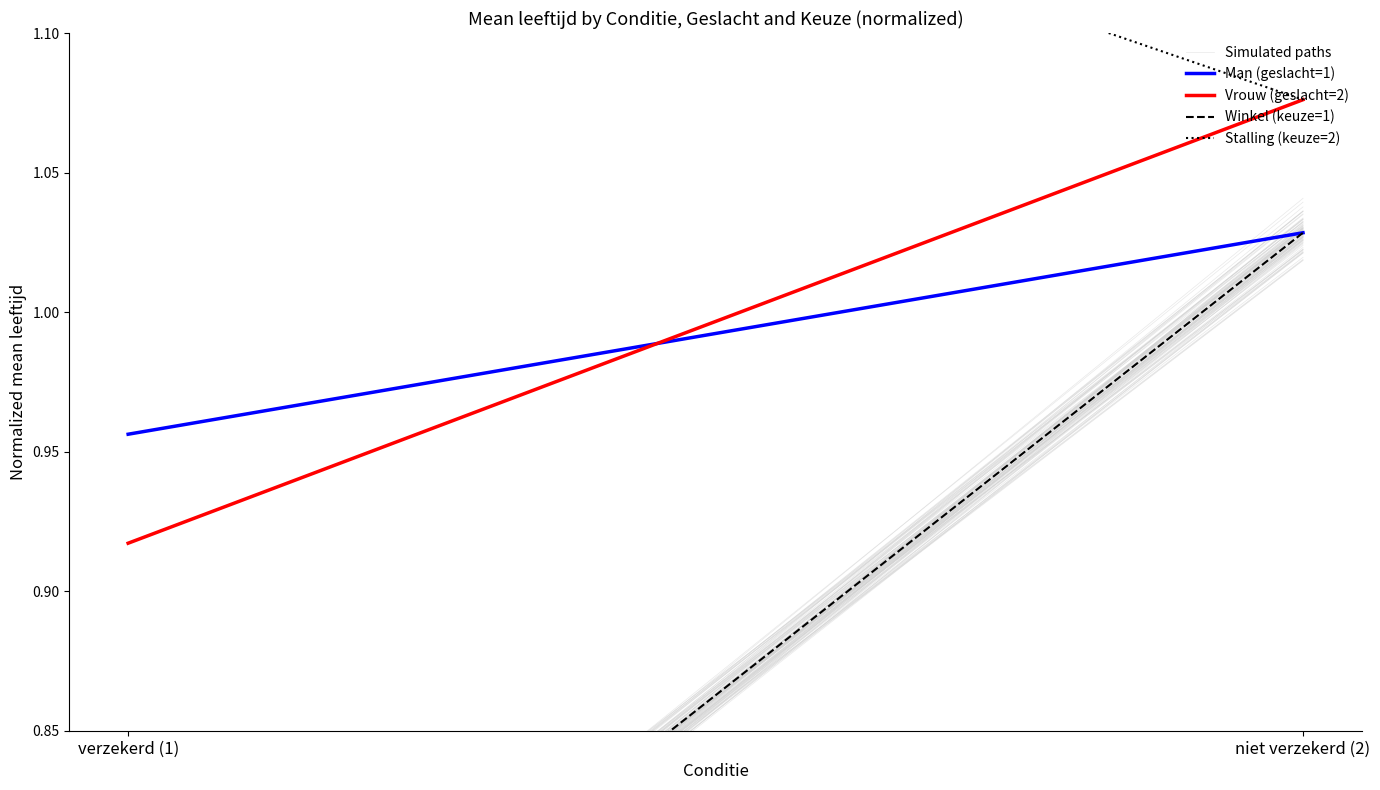

Where does the Winkel (keuze=1) series first go above 1?

niet verzekerd (2)